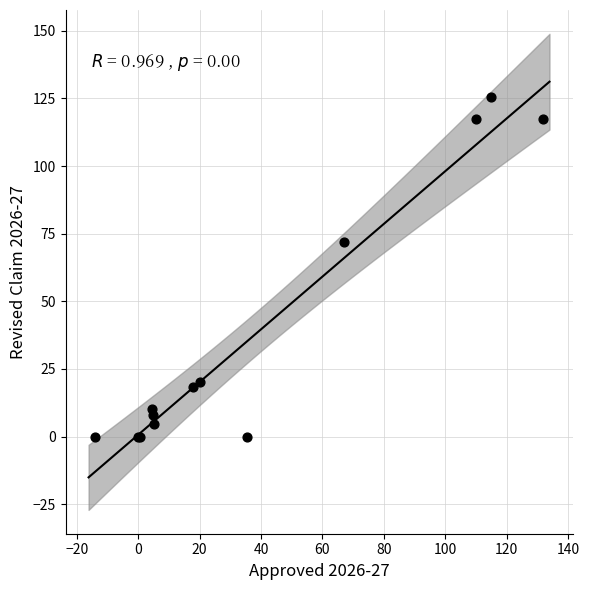

What Y value in the scatter plot is closest to 62?

72.1